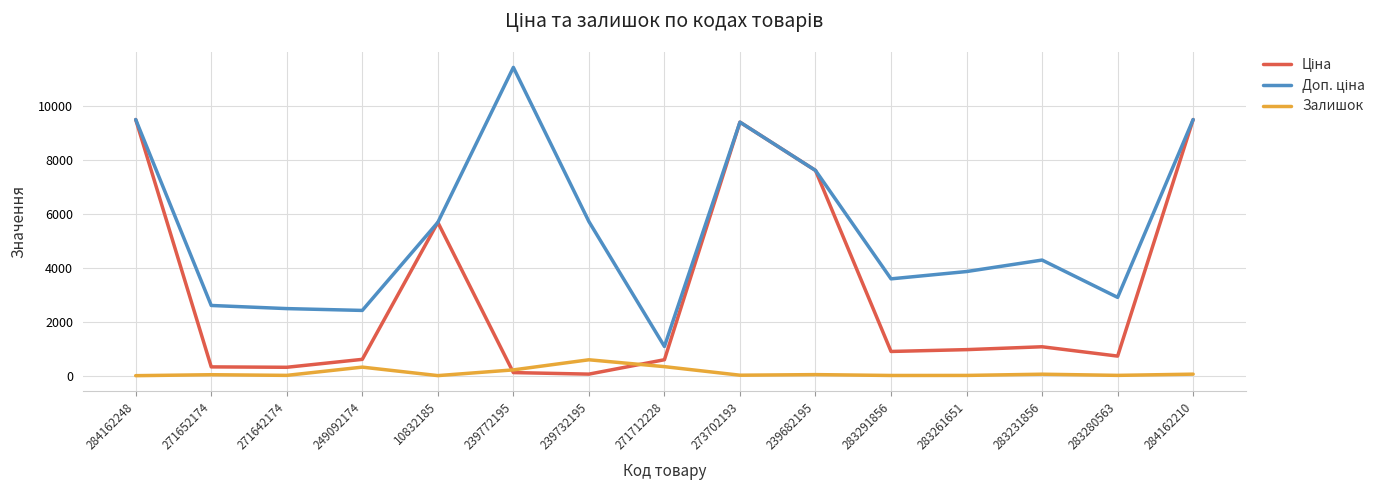

Which category has the highest value in the Залишок series?

239732195